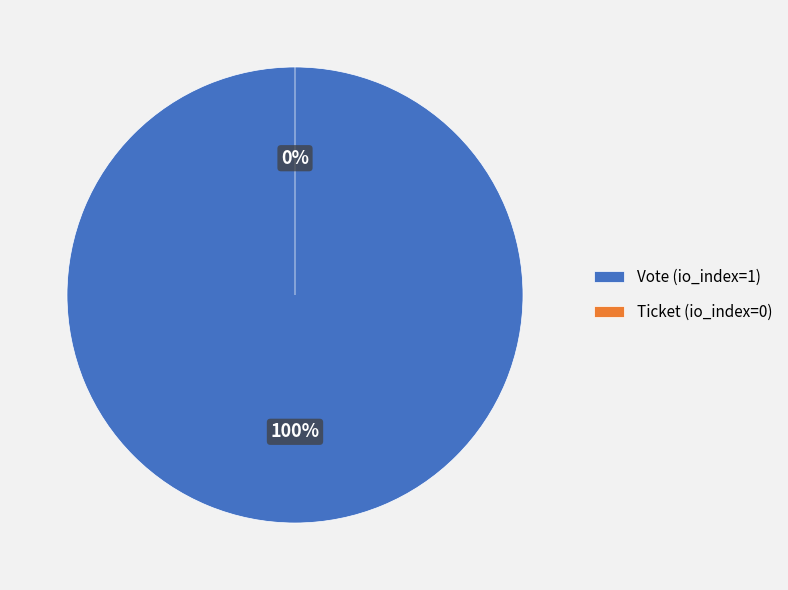

What is the change in value from Vote to Ticket?

-1